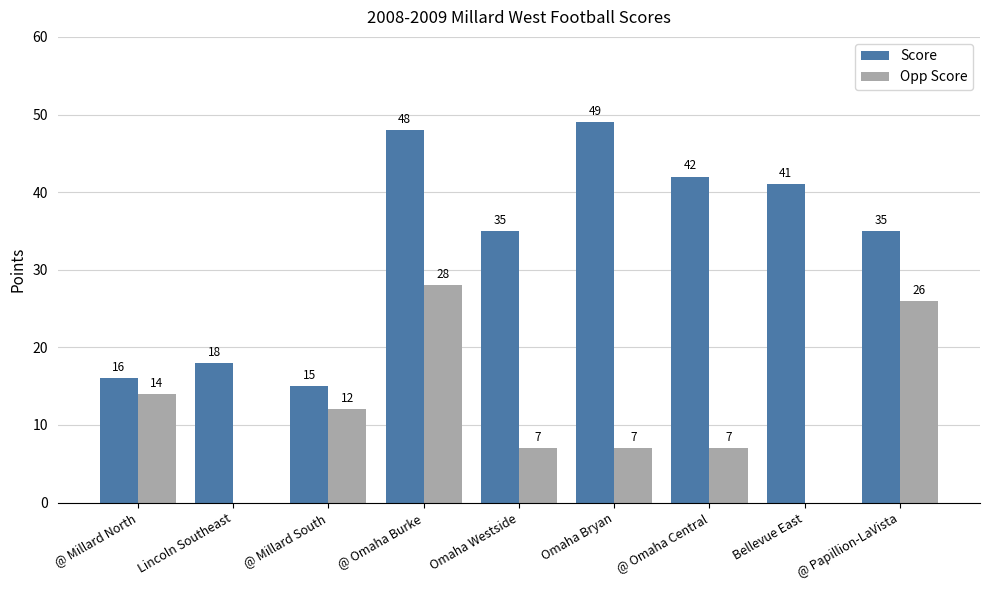

Is the value of Score at @ Millard North greater than the value of Opp Score at @ Millard South?

Yes